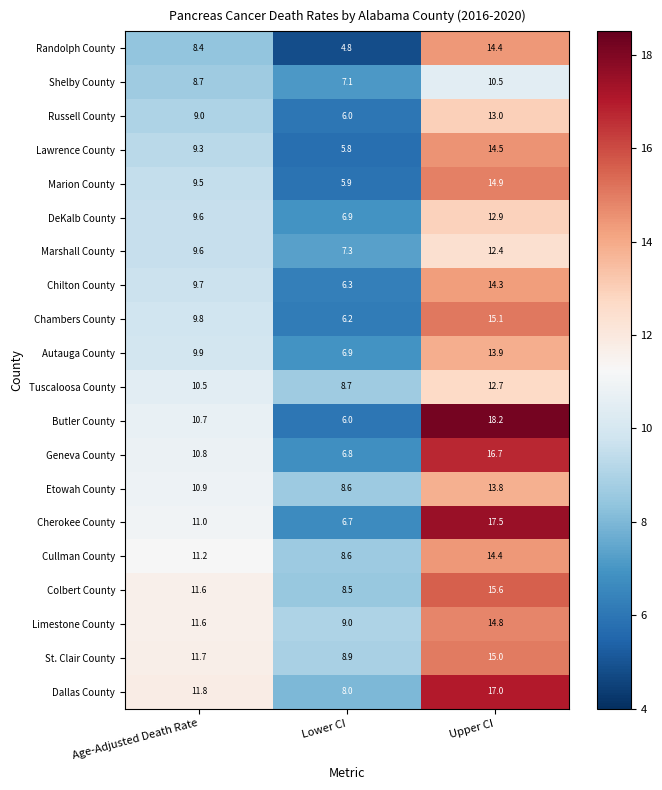

At which category is the sum across all series the highest?

Upper CI